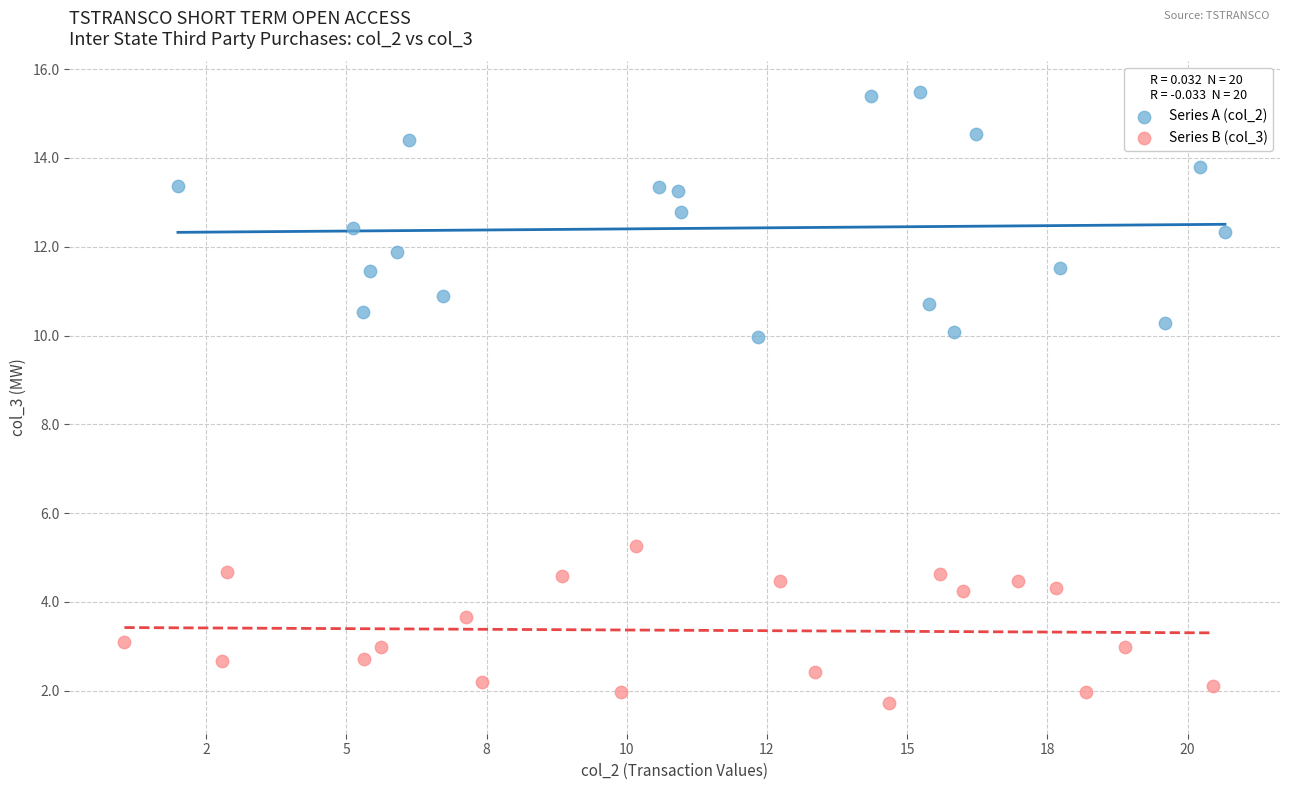

What are all the series names shown in the legend?

Series A (col_2), Series B (col_3)